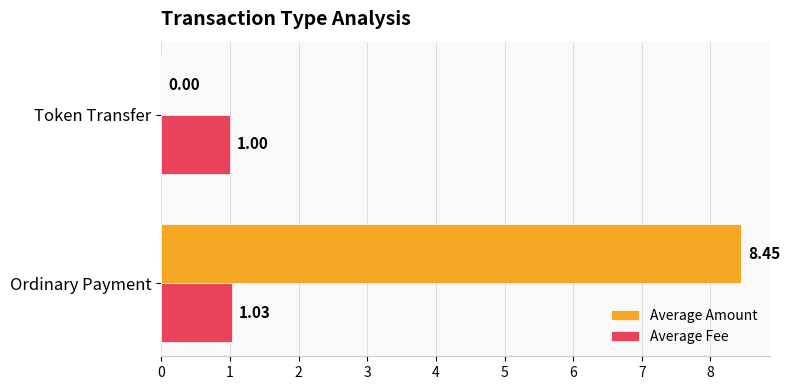

Which series changed the most between Ordinary Payment and Token Transfer?

Average Amount